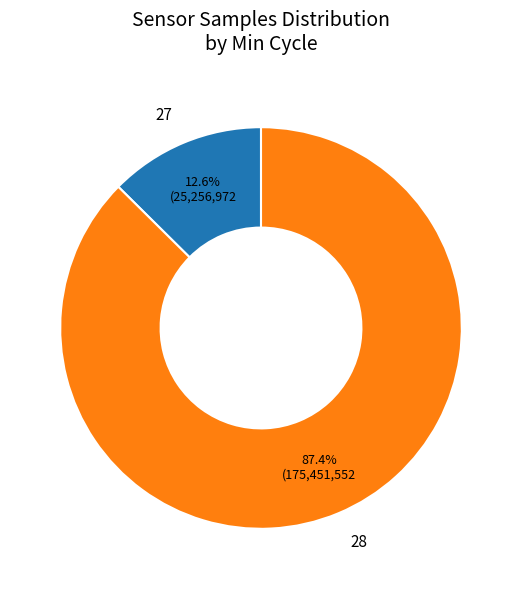

The 28 slice represents 17% of the pie. True or false?

False